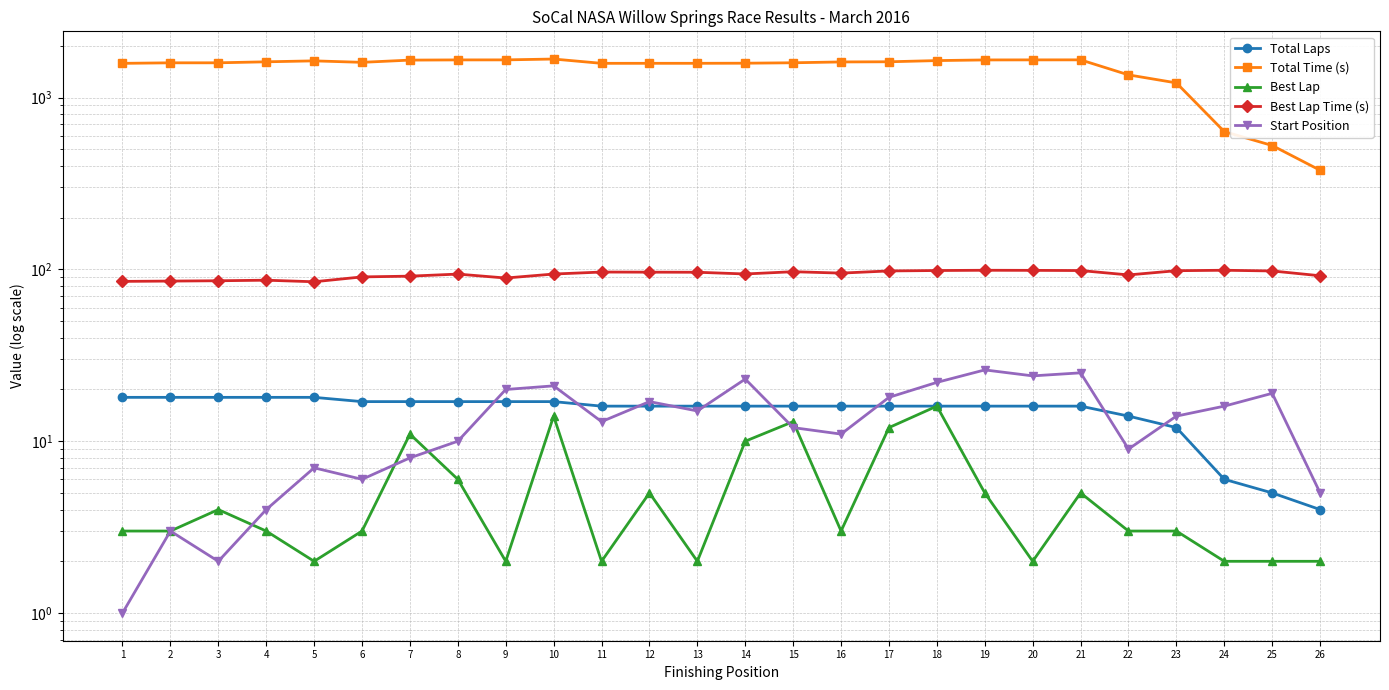

What is the spread (max minus min) of values at 12?

1577.9